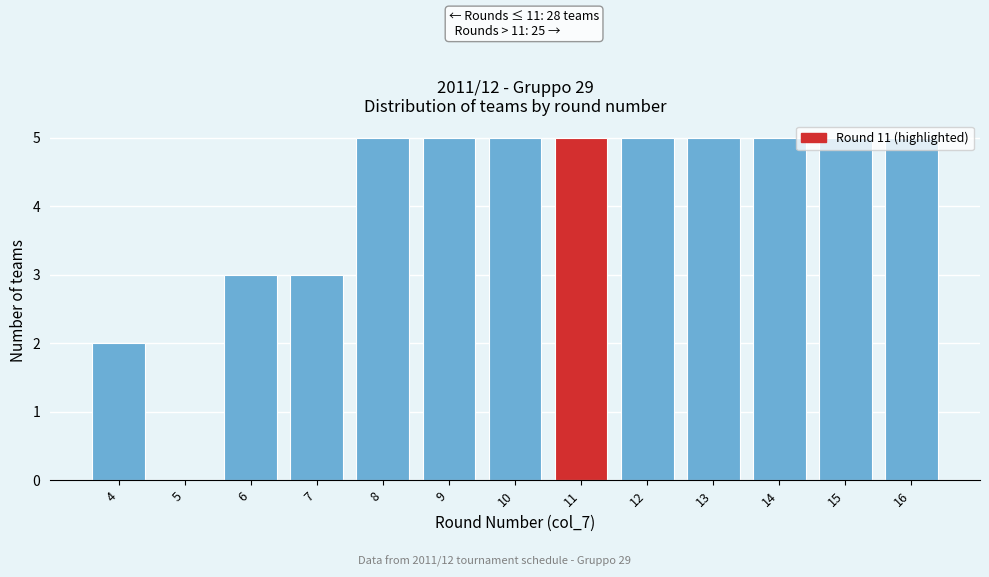

What is the sum of the values at 16 and 8?

10